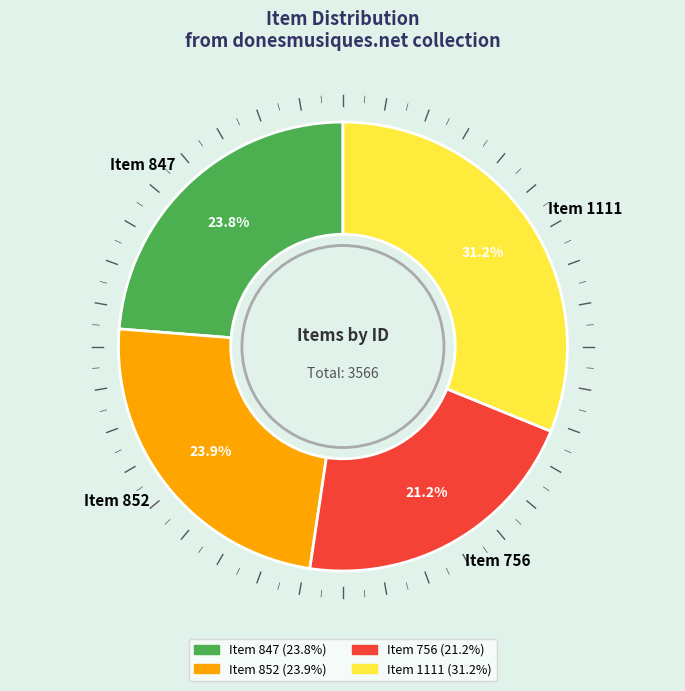

Which category has the smallest portion of the pie?

Item 756